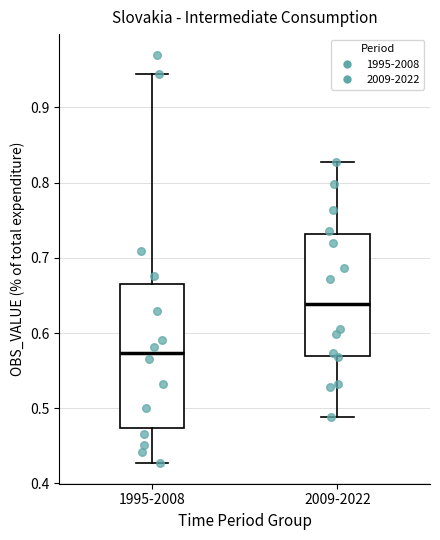

Which box is the tallest, from its lower edge to its upper edge?

1995-2008